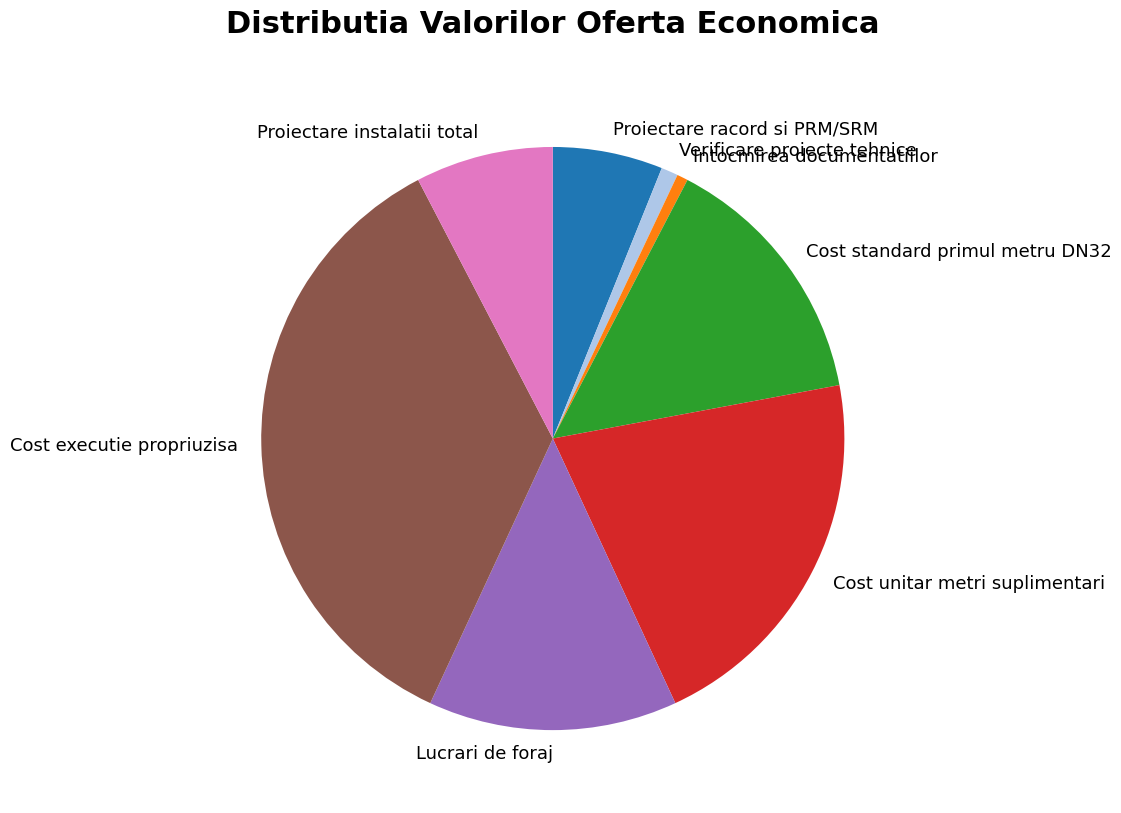

Is Lucrari de foraj the majority of the pie?

No